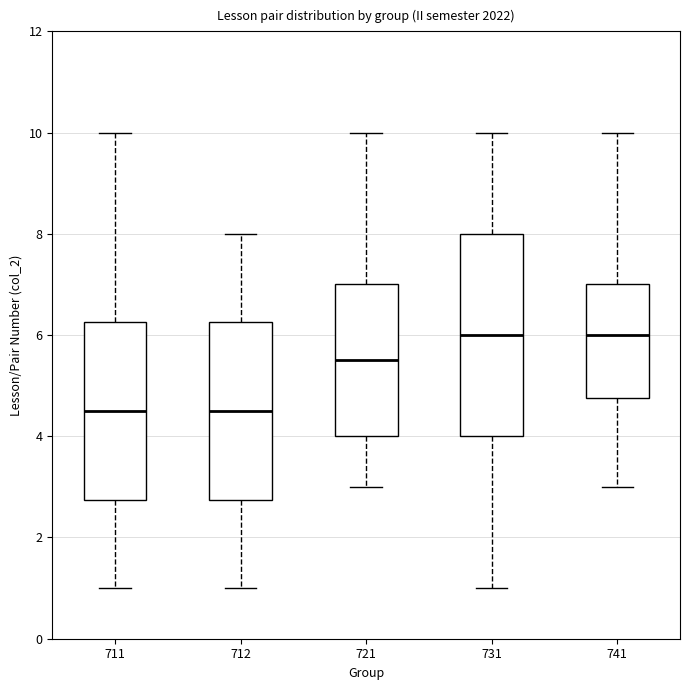

Comparing the boxes themselves (not the whiskers), which one is the tallest?

731